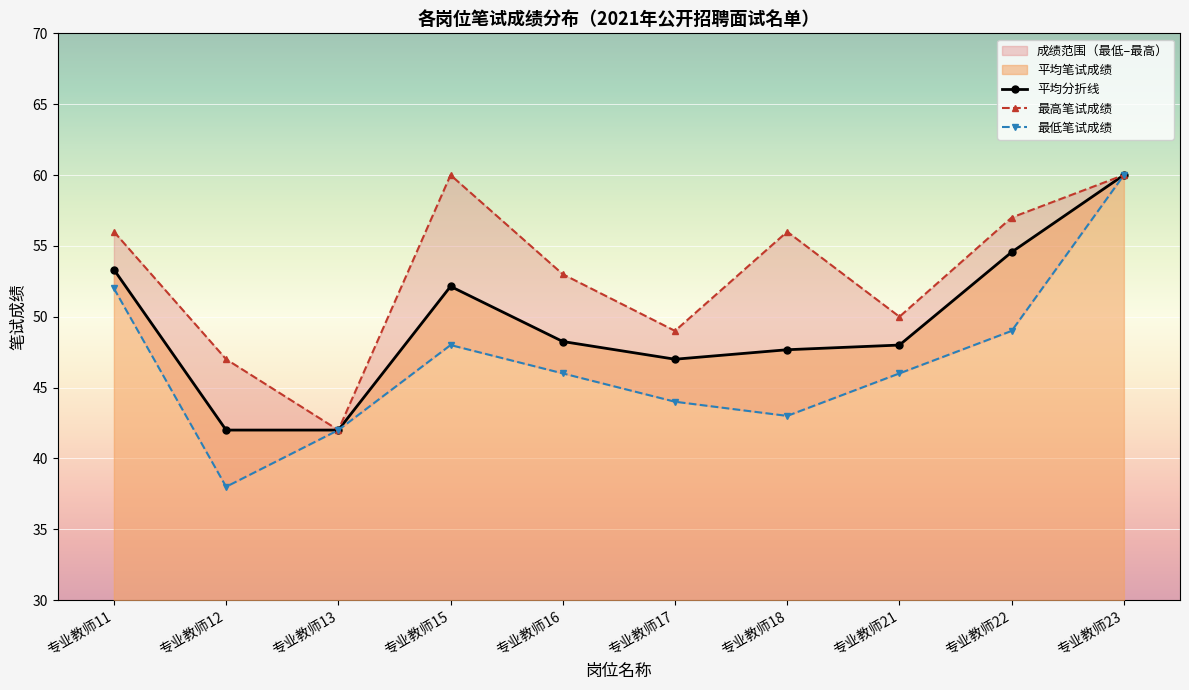

How many interior local valleys does the 最高笔试成绩 series have?

3